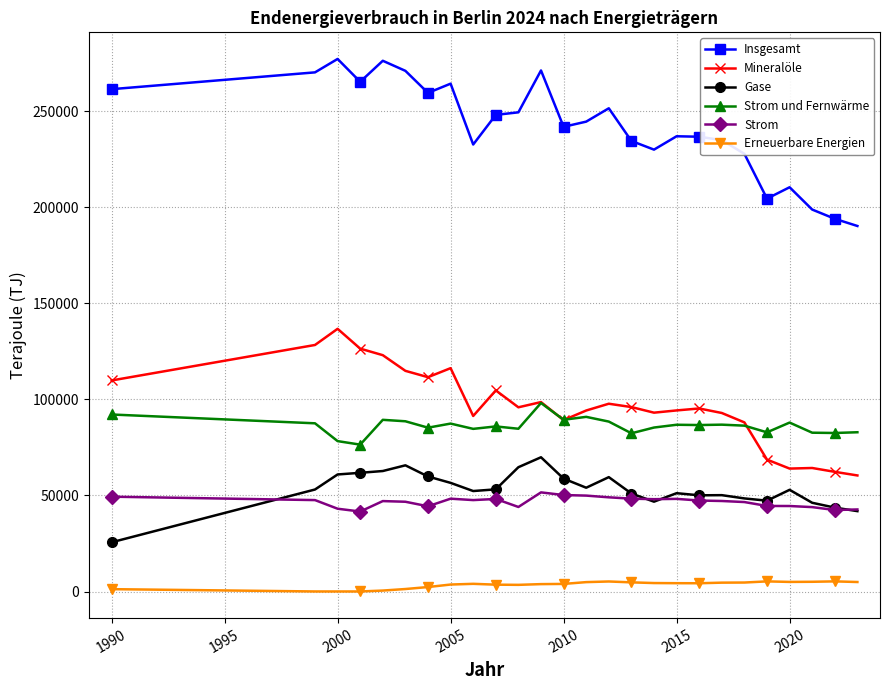

At which label does Strom reach its peak?

2009